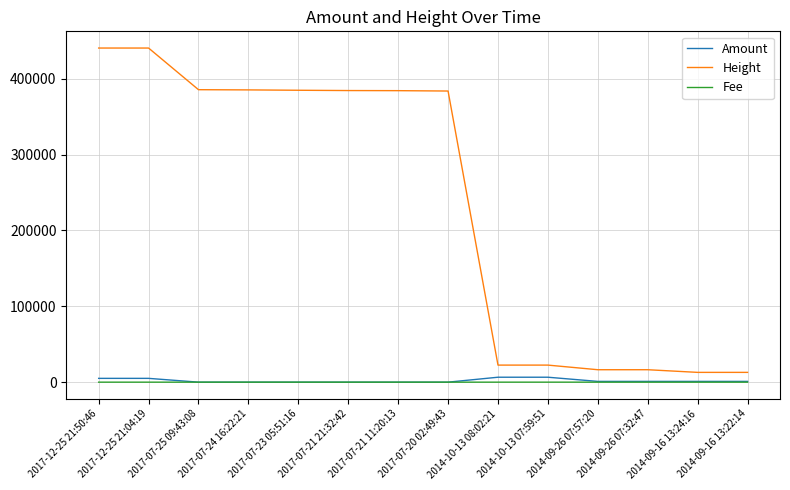

True or false: Height and Amount cross at least once.

False